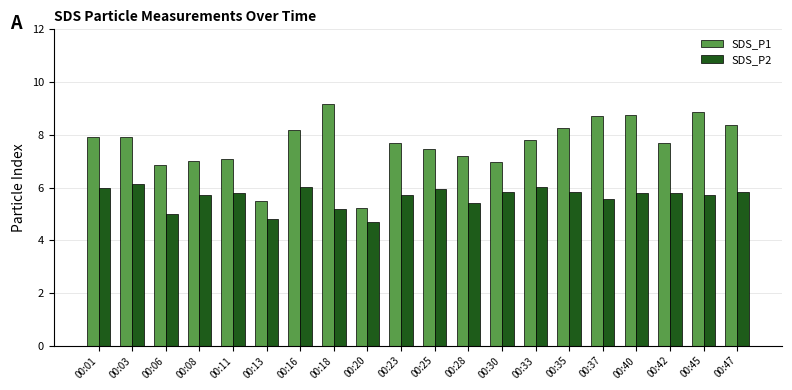

What is the difference between the highest and lowest values at 00:33?

1.8